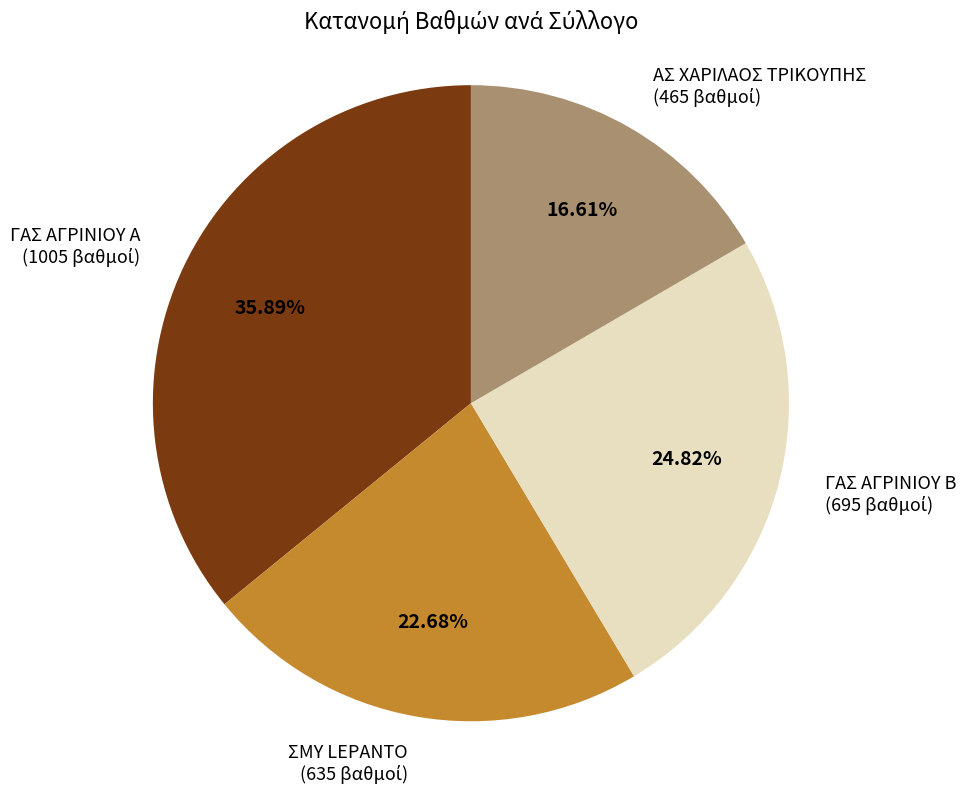

To the nearest percent, what is the average slice percentage?

25%